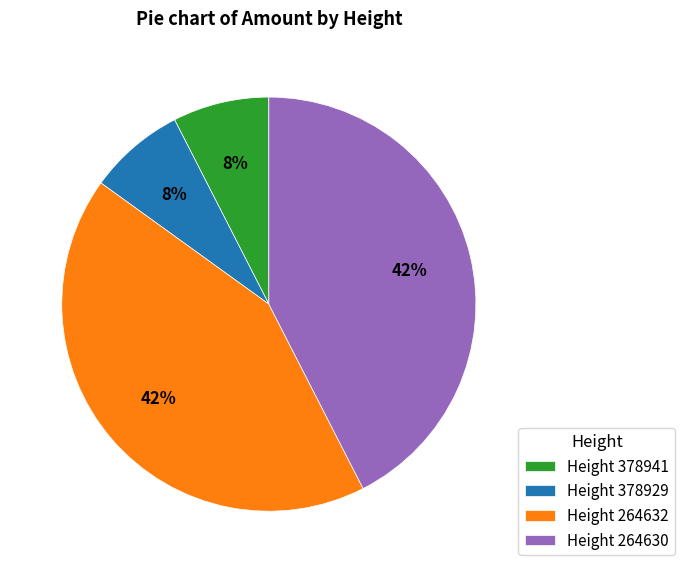

Do Height 378929 and Height 378941 together represent more than half of the pie?

No